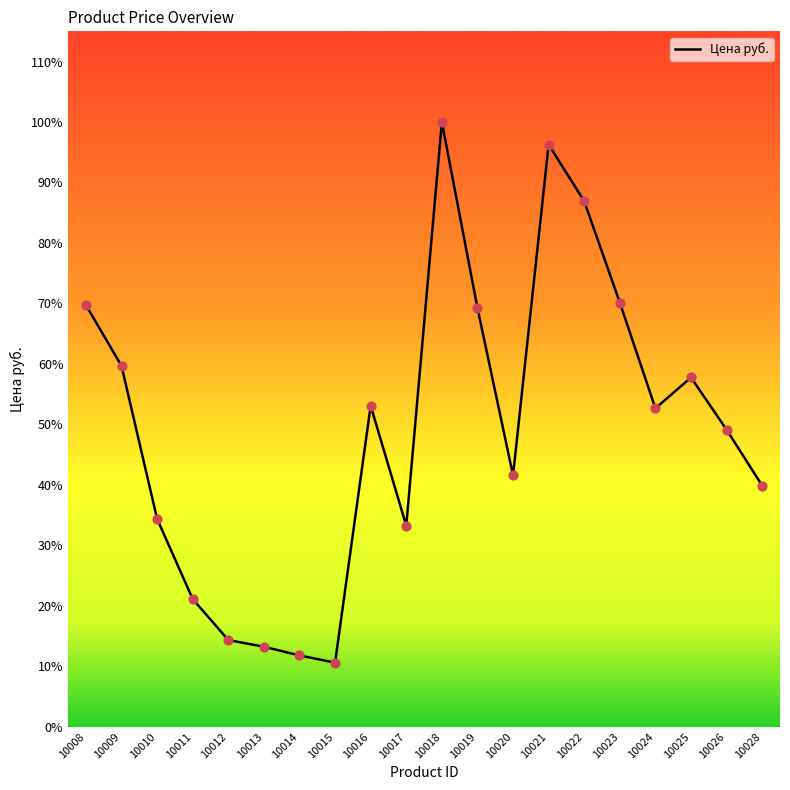

Between 10009 and 10011, which is larger?

10009